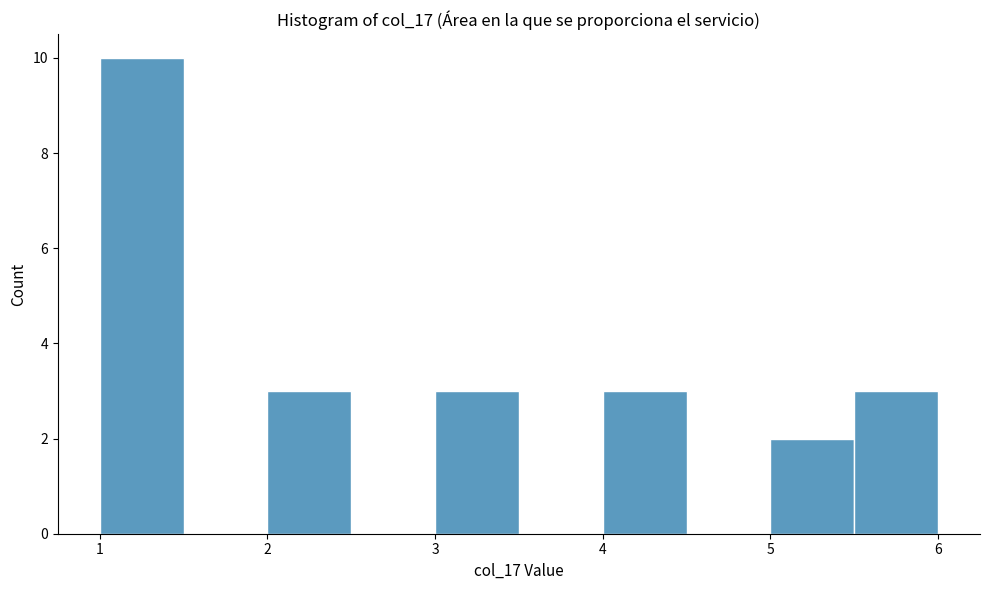

What is the height of the bar covering 1.0 to 1.5 on the x-axis? The values are not printed on the chart, so give them approximately, as read against the axis.

10